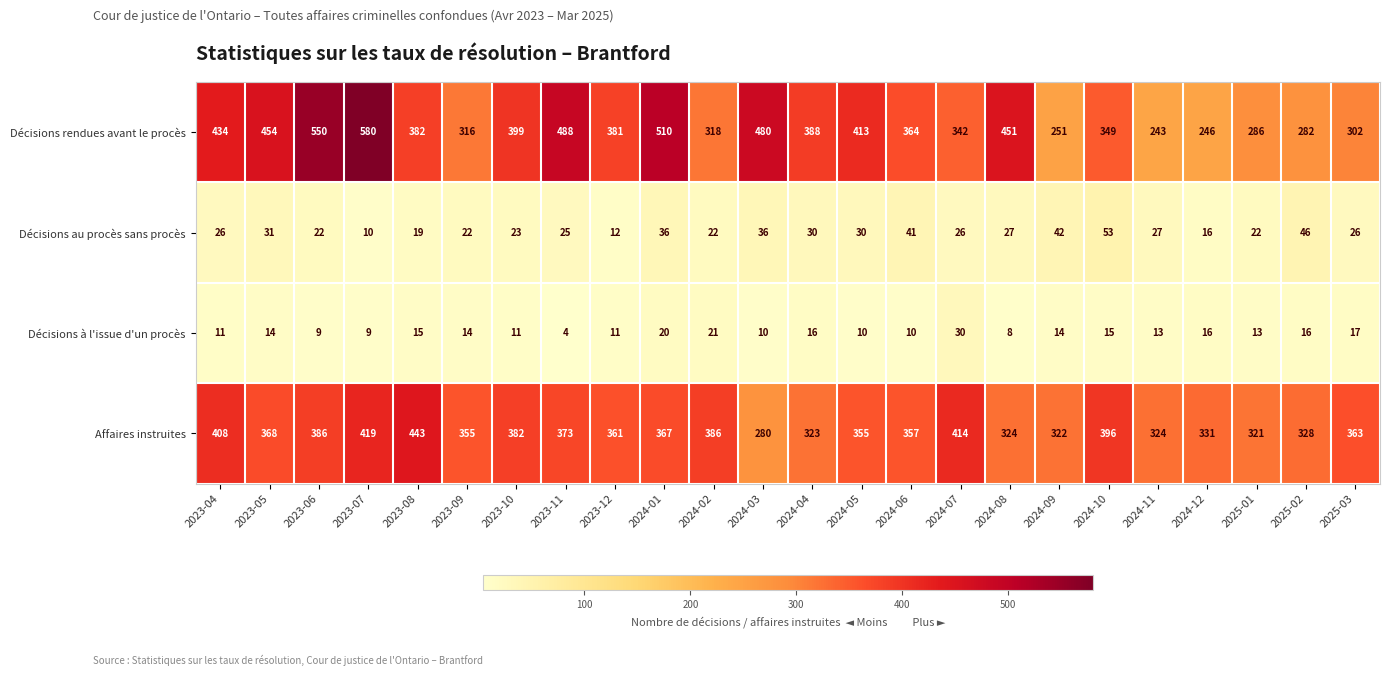

At 2023-08, list the series in order from largest to smallest.

Affaires instruites, Décisions rendues avant le procès, Décisions au procès sans procès, Décisions à l'issue d'un procès